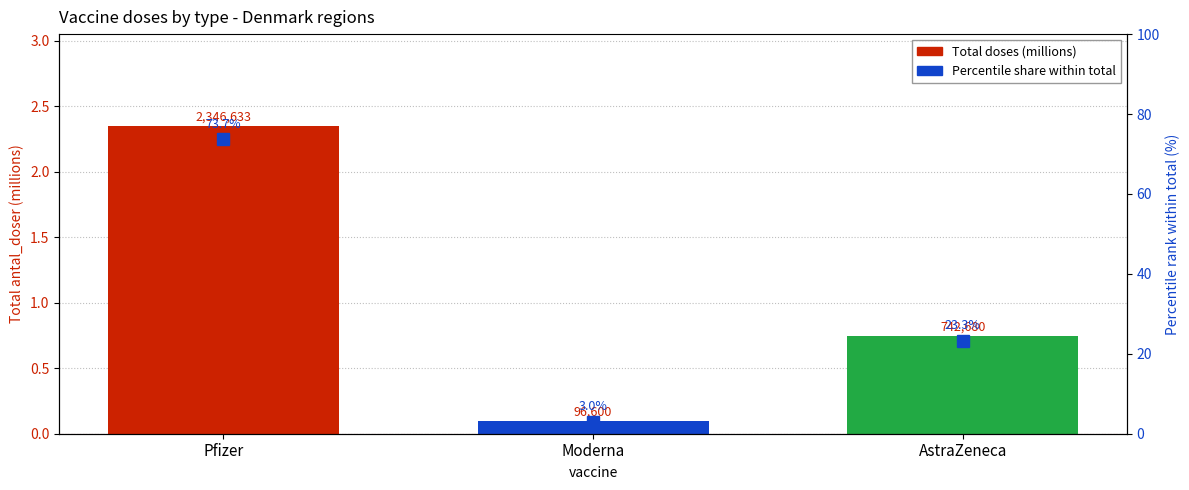

List the series in order of their overall mean, highest first.

Percentile share (%), Total doses (millions)